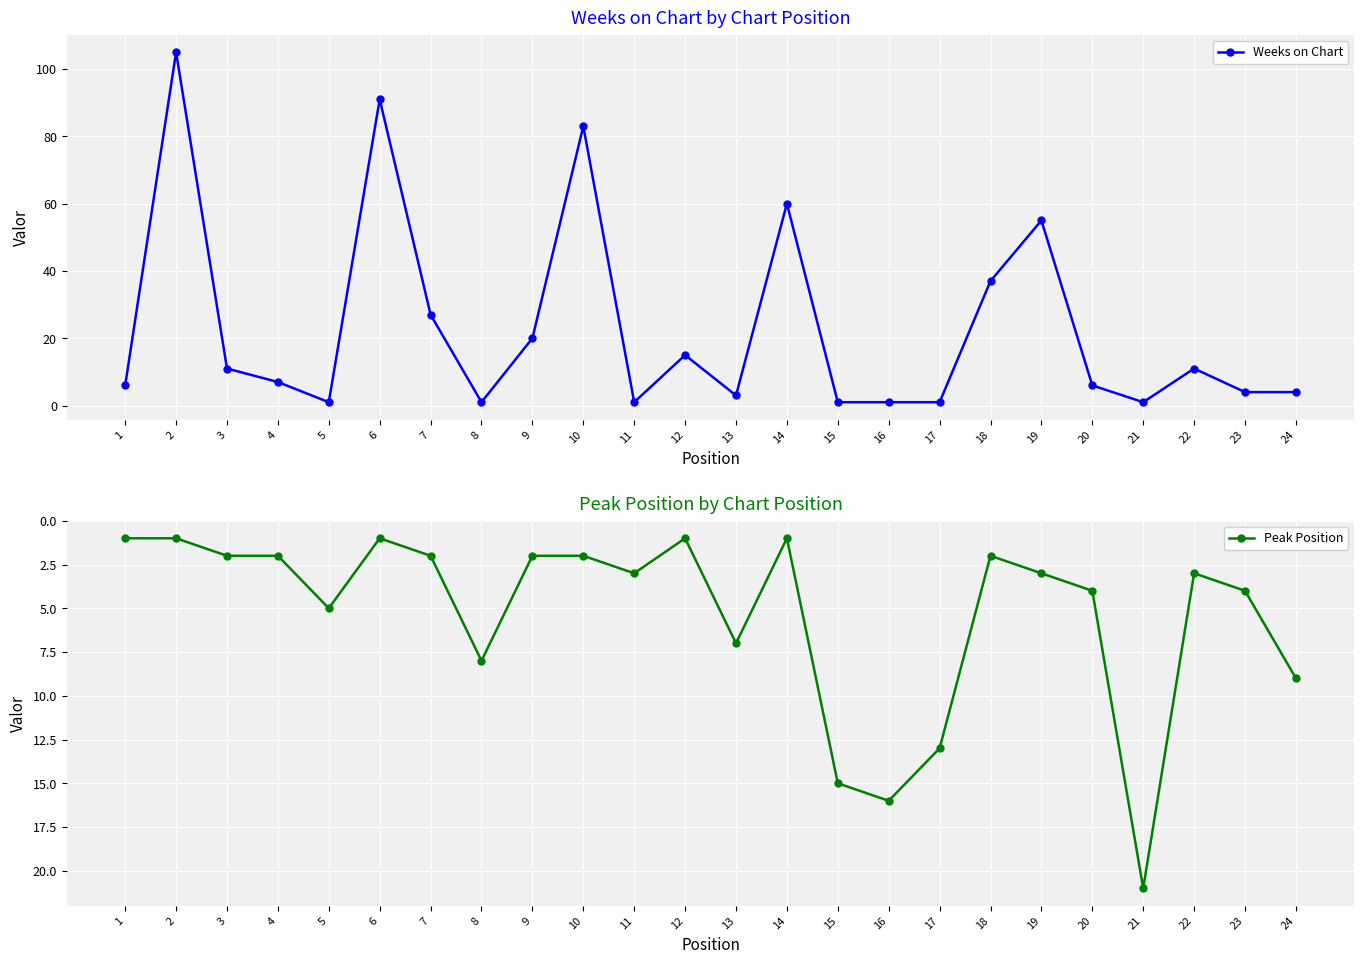

Which series ends up on top after the final intersection of Peak Position and Weeks on Chart?

Weeks on Chart